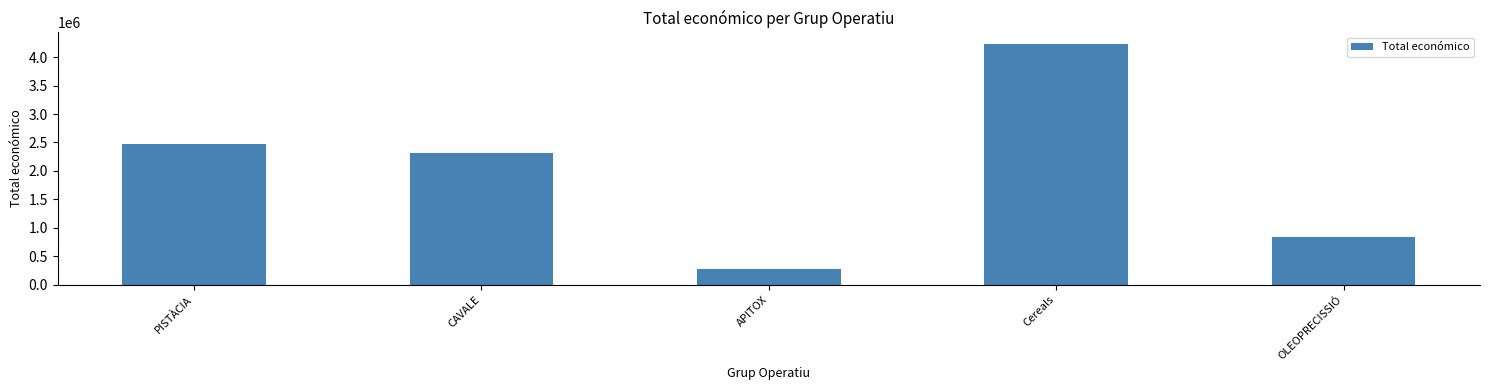

Rank the categories by value from highest to lowest.

Cereals, PISTÀCIA, CAVALE, OLEOPRECISSIÓ, APITOX